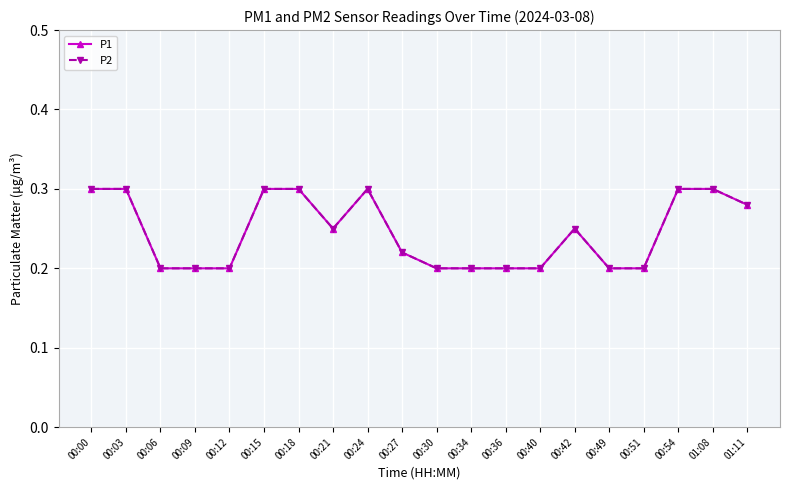

Which series has the largest total across all categories?

P1